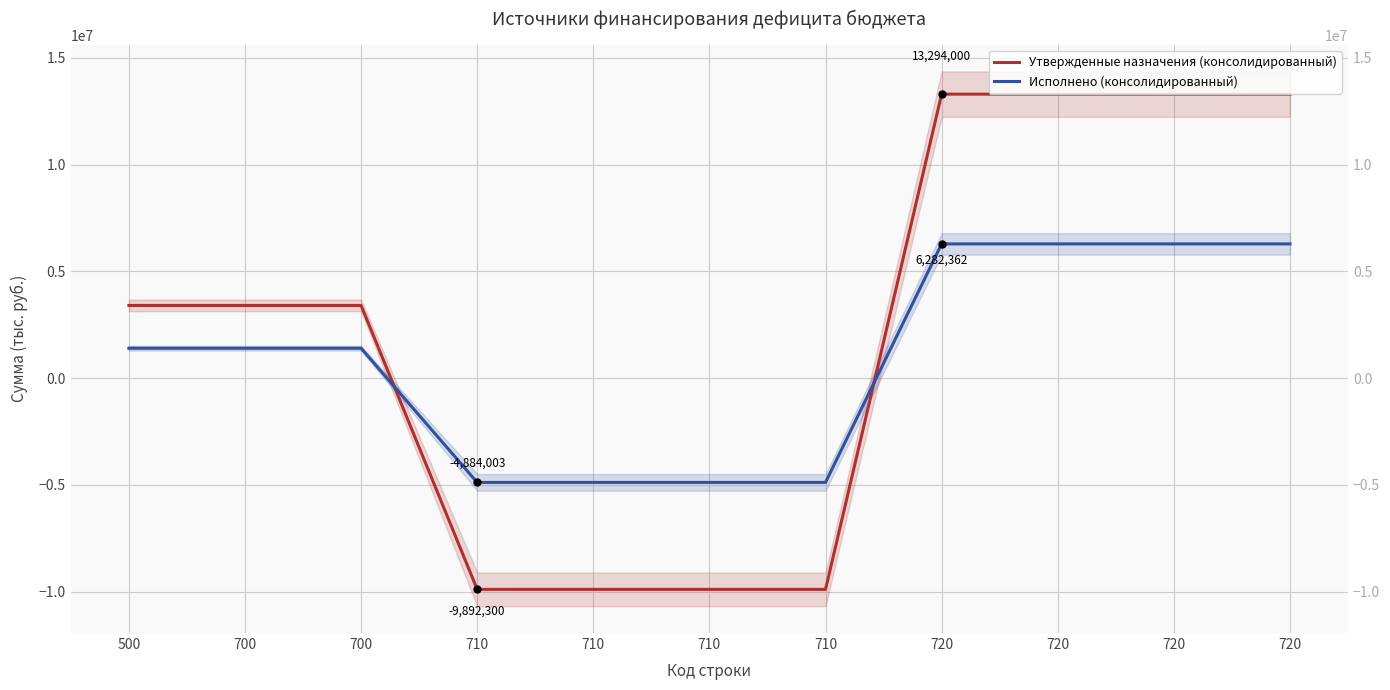

After their last crossing, which series has the higher values: Исполнено (консолидированный) or Утвержденные назначения (консолидированный)?

Утвержденные назначения (консолидированный)